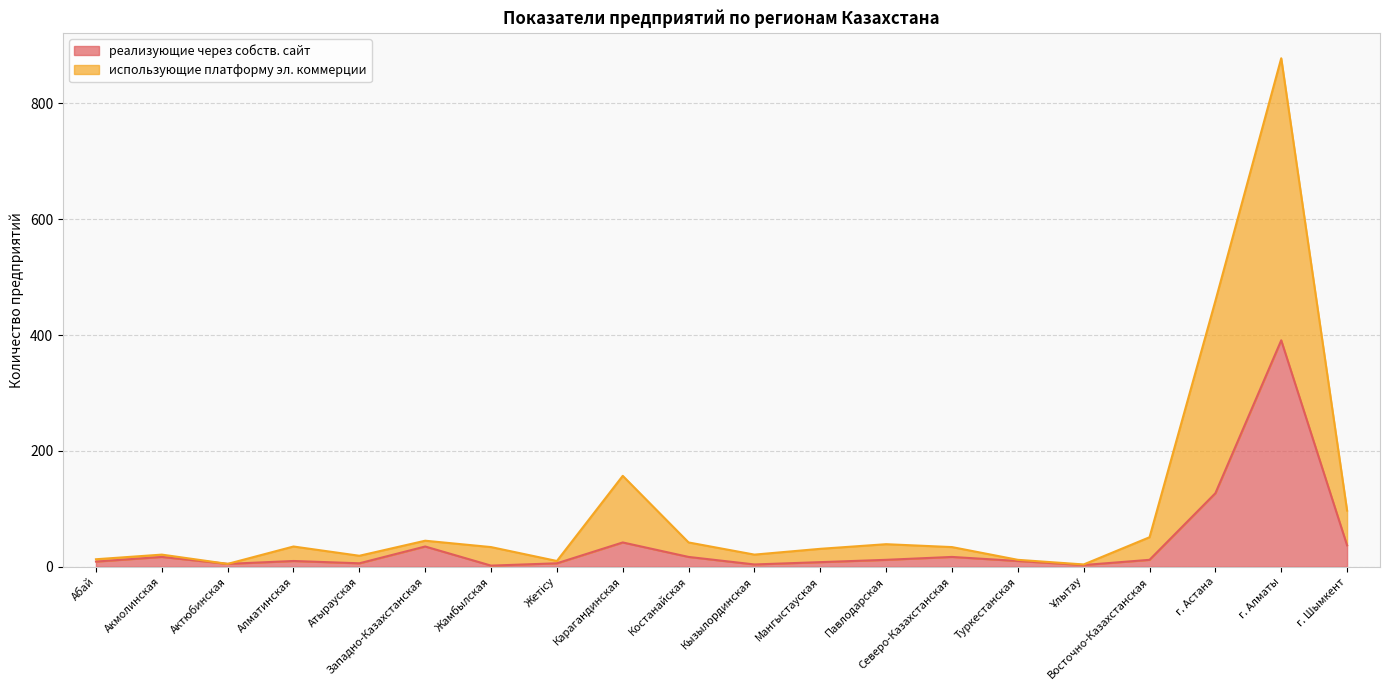

What is the label of the 10th point from the right?

Кызылординская